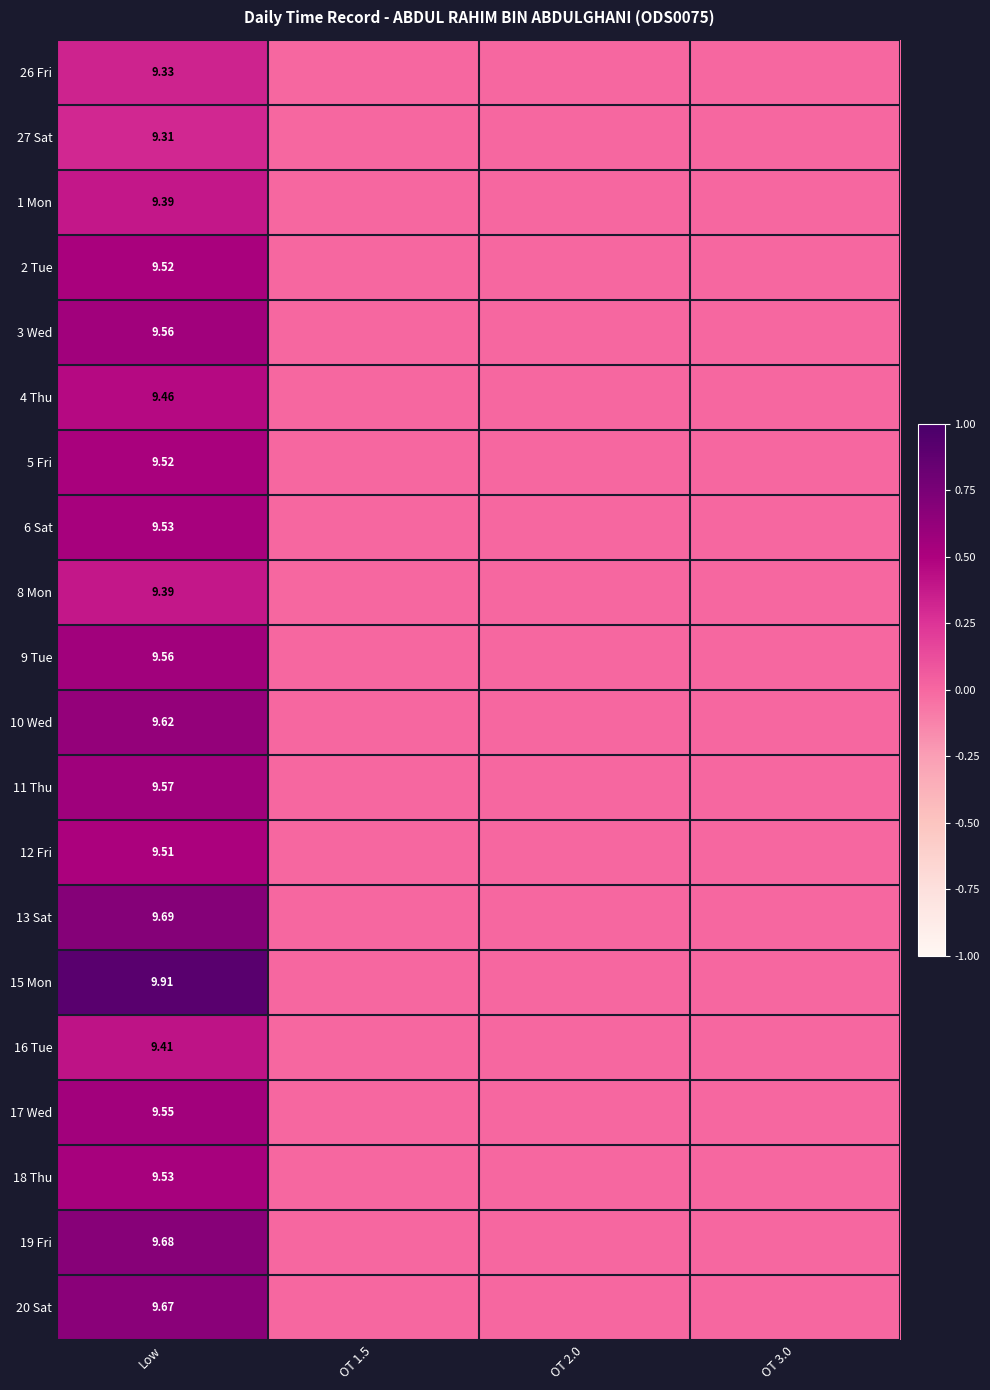

True or false: 5 Fri has a value of -0.3 at OT 3.0.

False